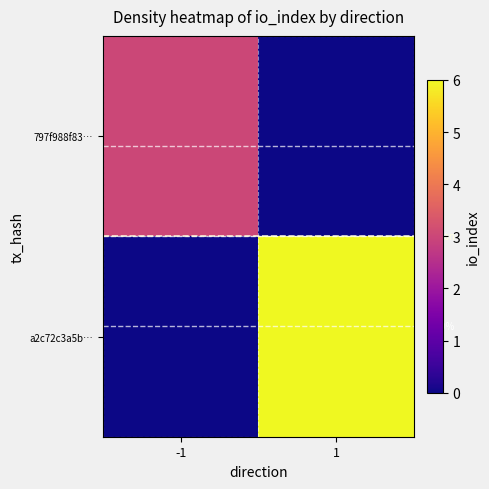

At which label does a2c72c3a5b… reach its minimum?

-1